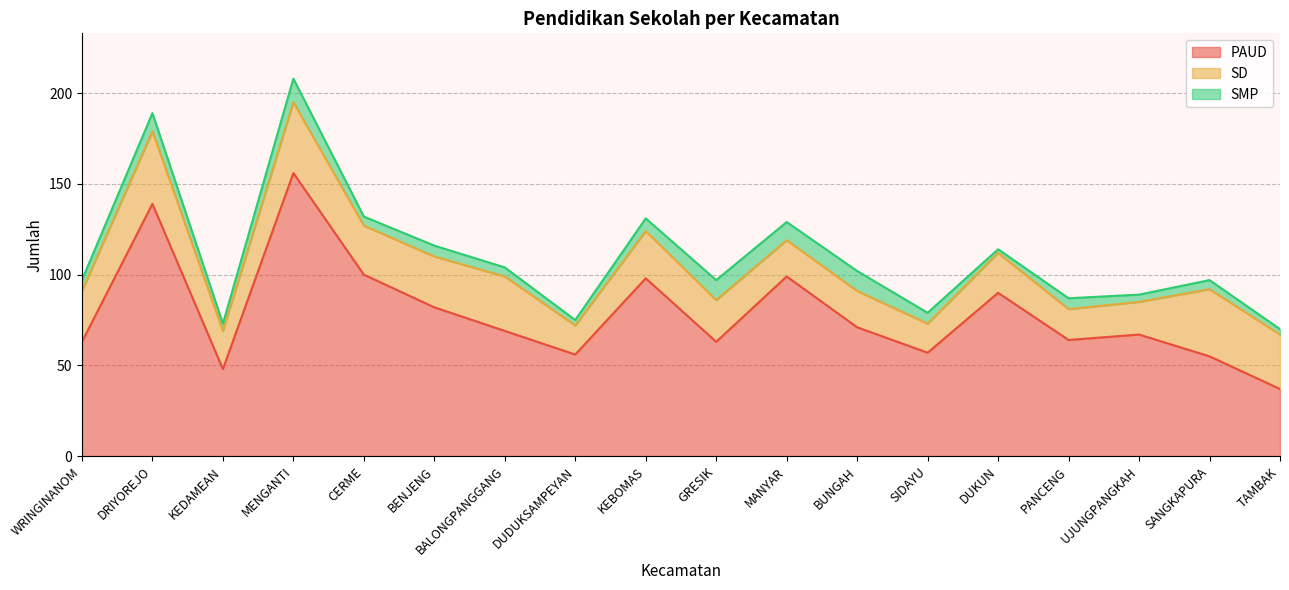

At which category does PAUD reach its first local valley?

KEDAMEAN